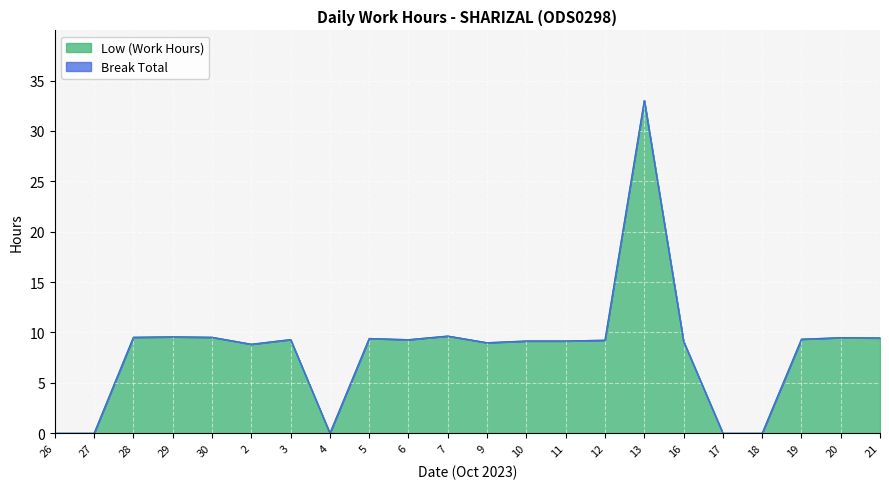

List the labels in order of value, largest first.

13, 7, 29, 28, 30, 20, 21, 5, 19, 3, 6, 12, 10, 11, 16, 9, 2, 26, 27, 4, 17, 18